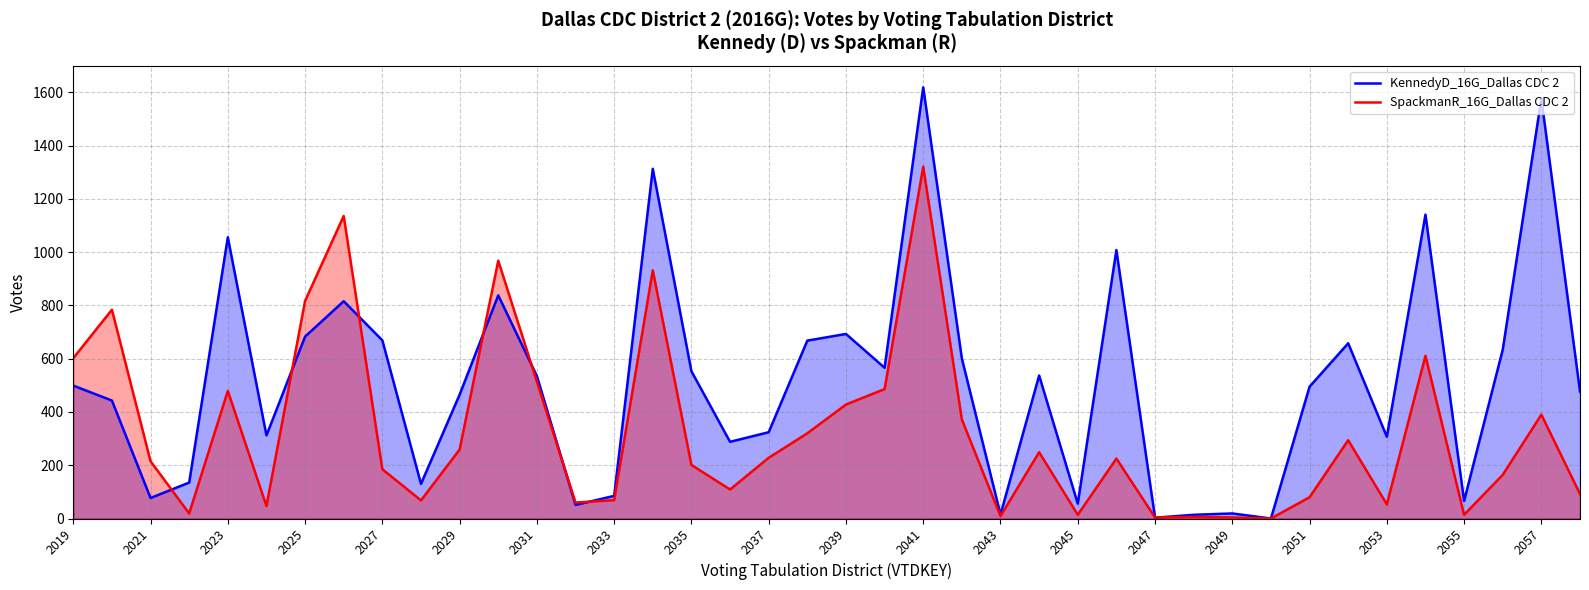

What is the difference between the maximum and second lowest values in the SpackmanR_16G_Dallas CDC 2 series?

1317